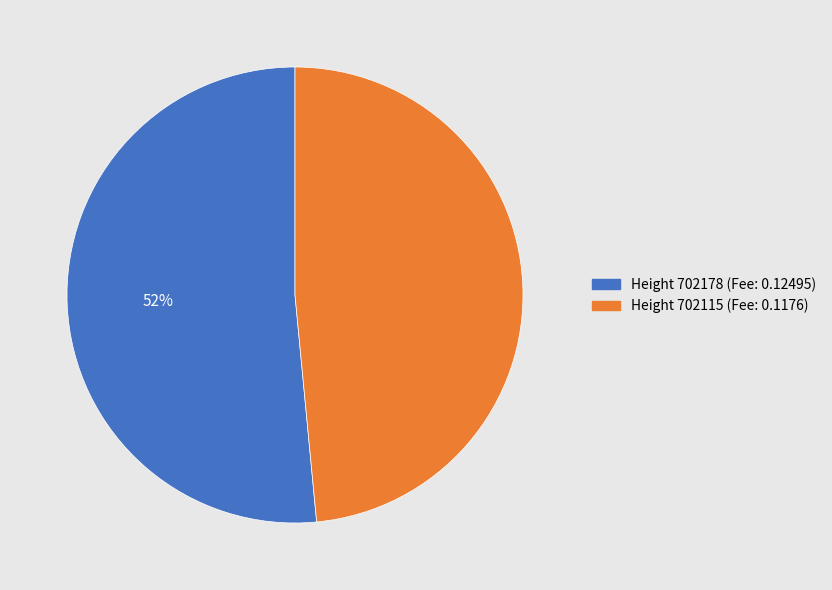

Is there any slice that represents more than half of the pie?

Yes